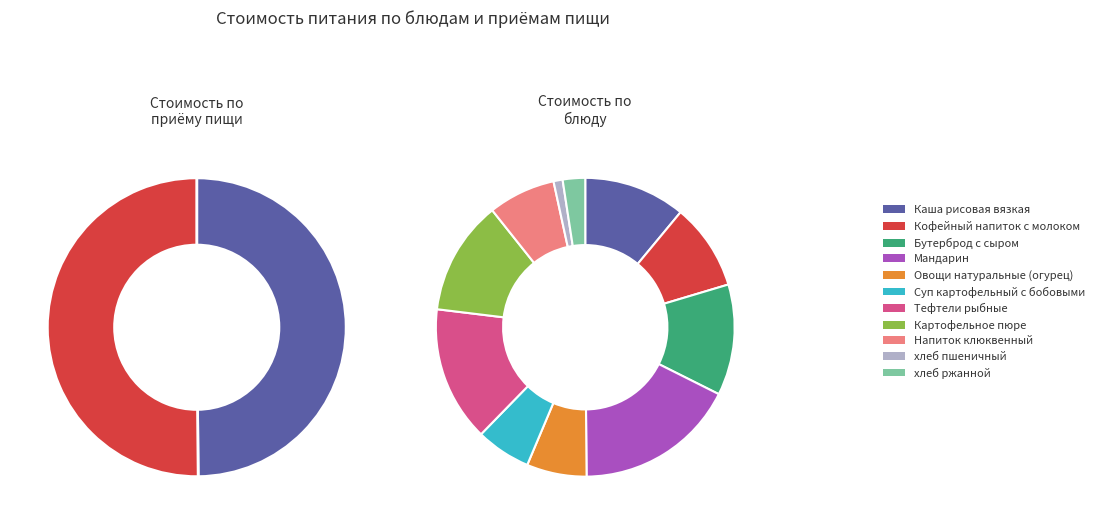

What percentage is the Бутерброд с сыром slice, to the nearest percent?

12%